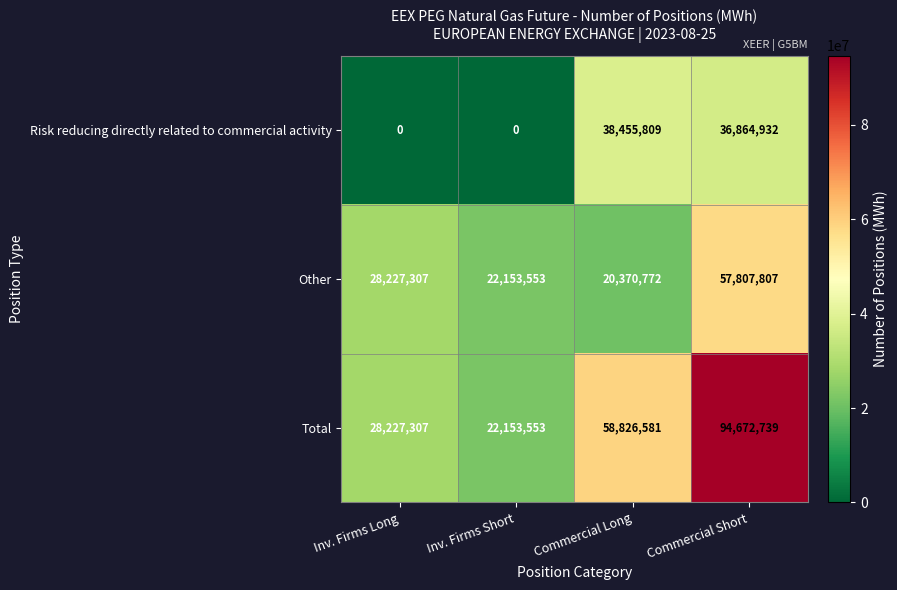

Rank the series by their average value, from highest to lowest.

Total, Other, Risk reducing directly related to commercial activity